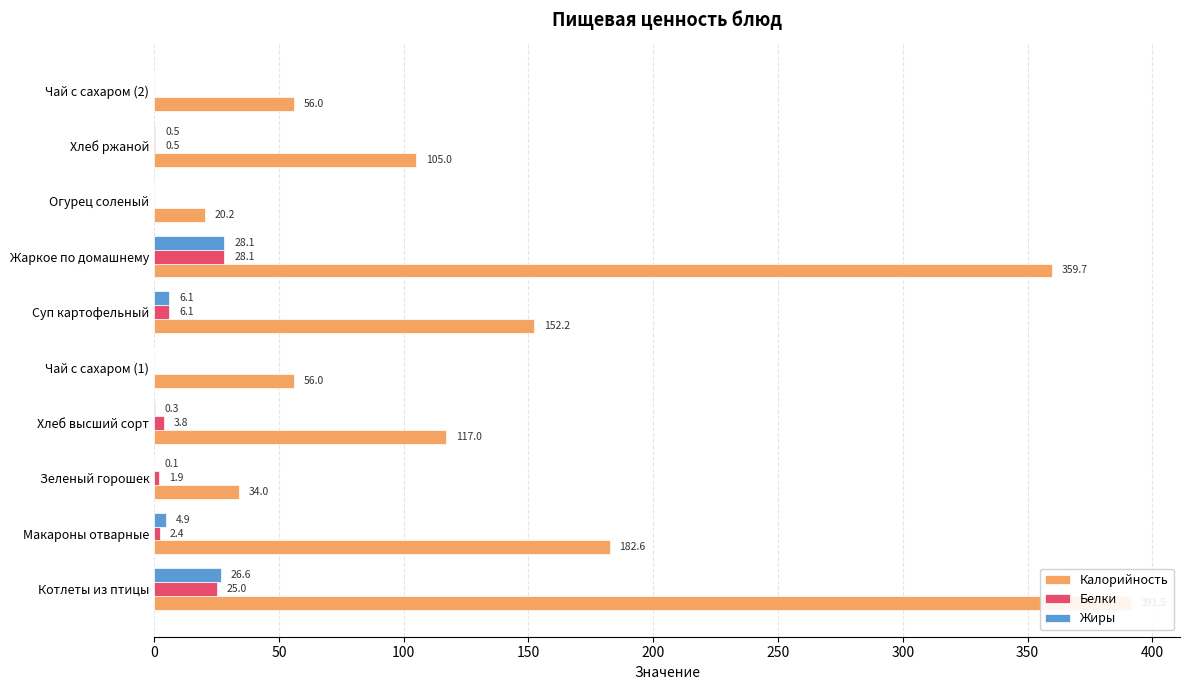

True or false: Белки has a value of 0.9 at Зеленый горошек.

False